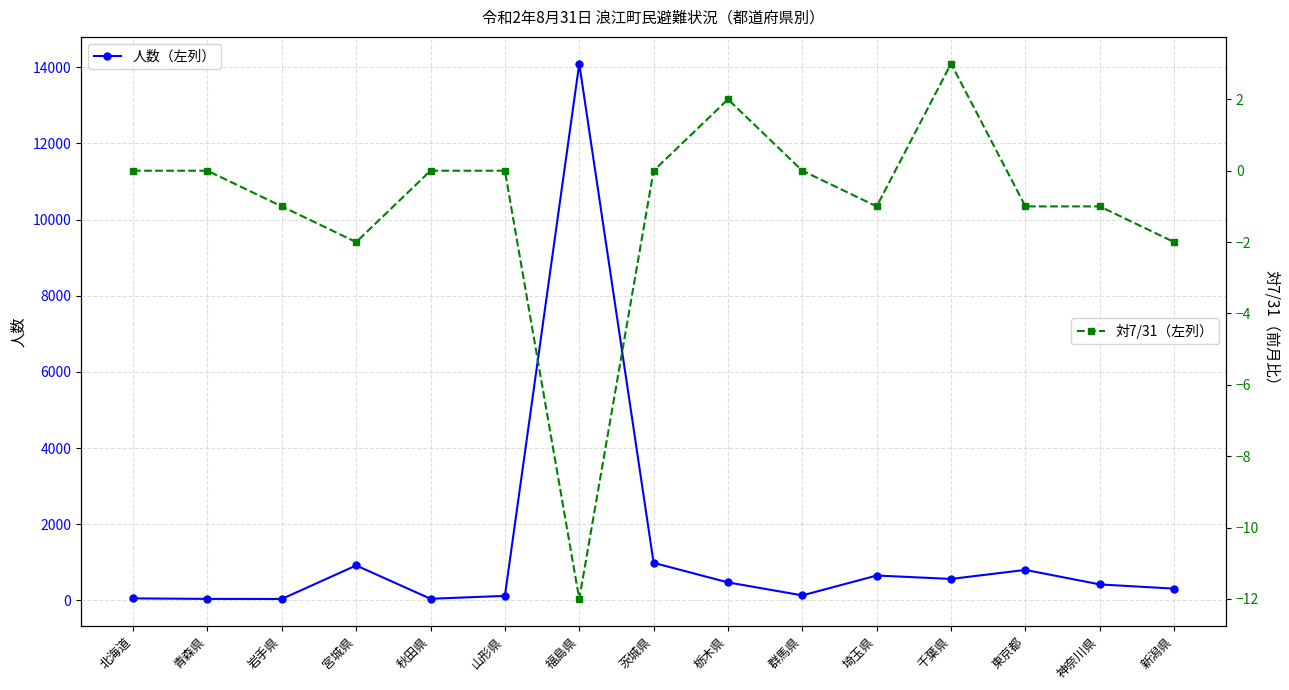

Count the number of data series in this chart.

2